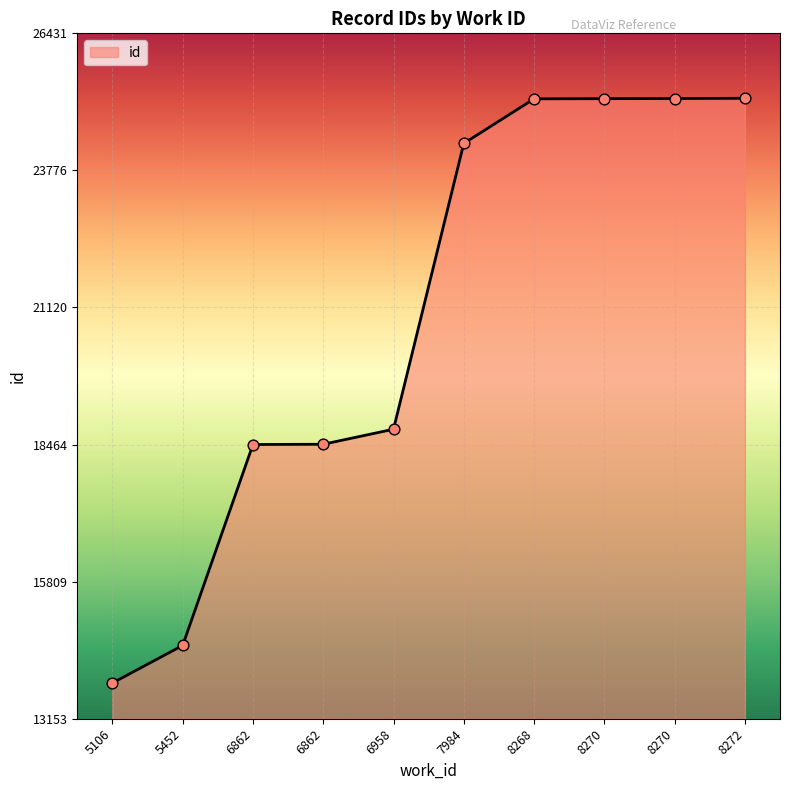

What is the change in value from 7984 to 8268?

+864